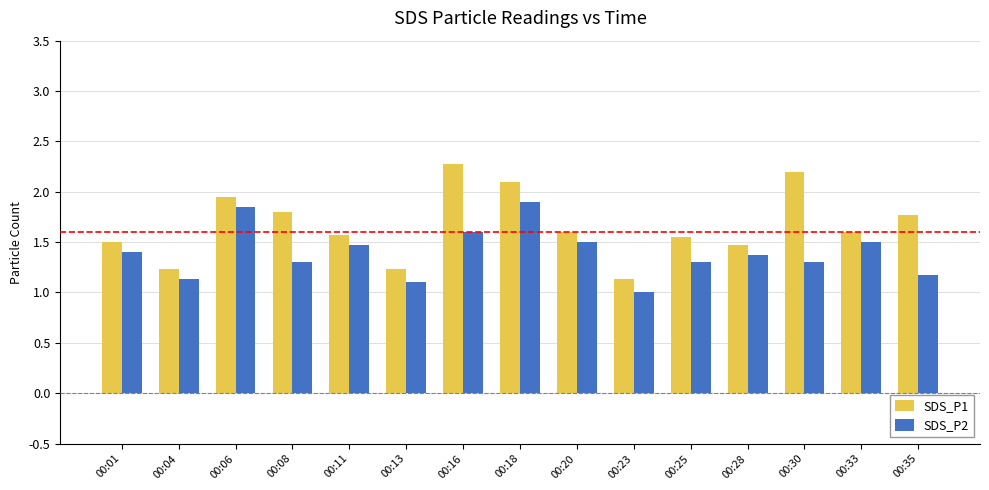

List the series in order of their overall mean, lowest first.

SDS_P2, SDS_P1